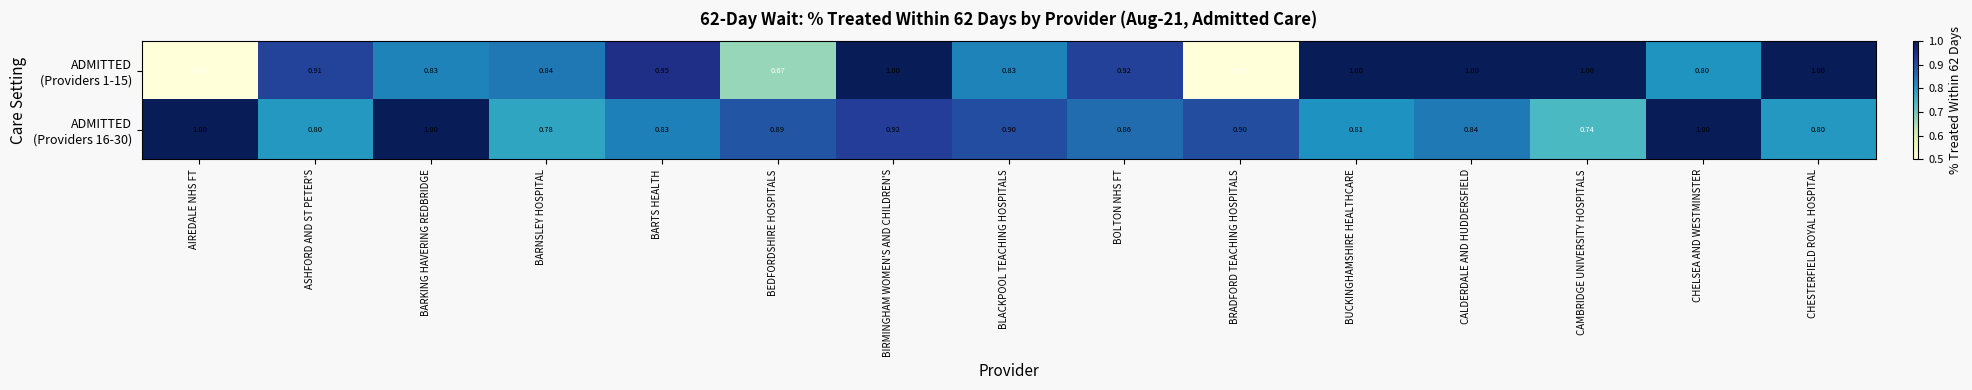

At which category is the sum across all series the highest?

BIRMINGHAM WOMEN'S AND CHILDREN'S